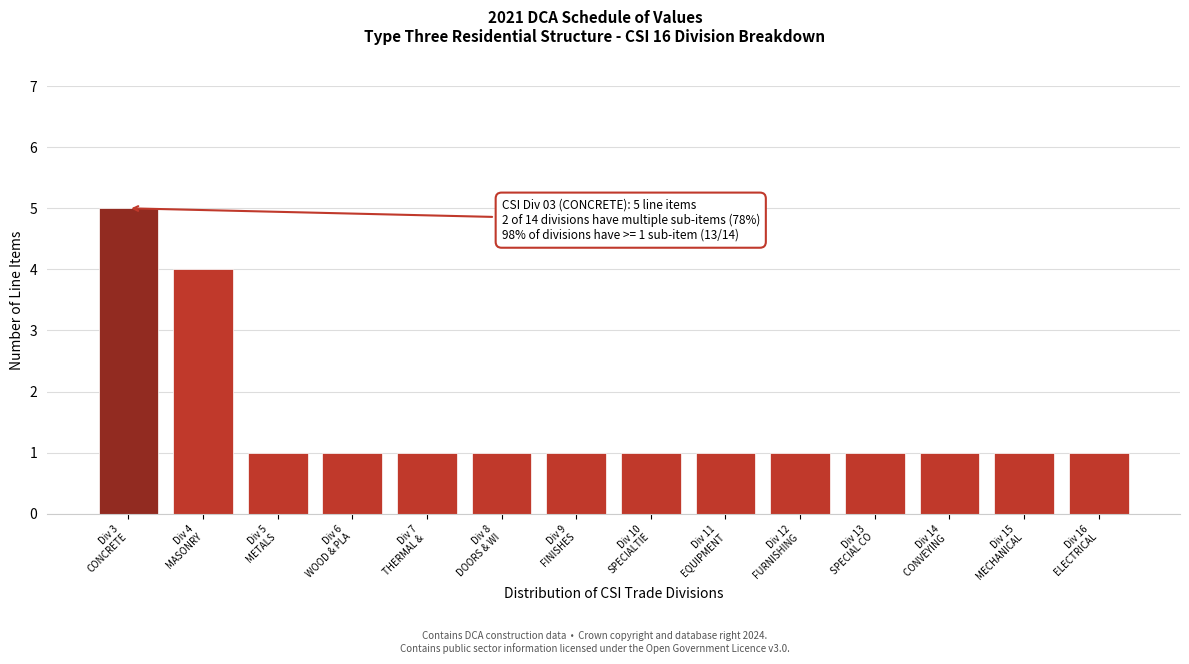

Reading left to right, transcribe all the data shown in this chart.

5	4	1	1	1	1	1	1	1	1	1	1	1	1